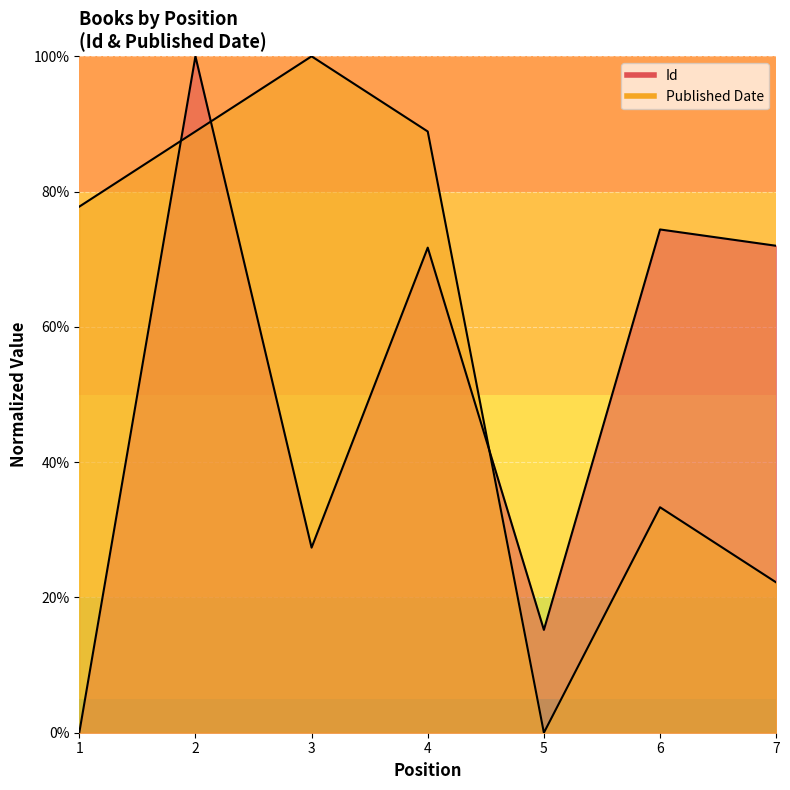

Rank the series by their maximum value, from highest to lowest.

Id, Published Date